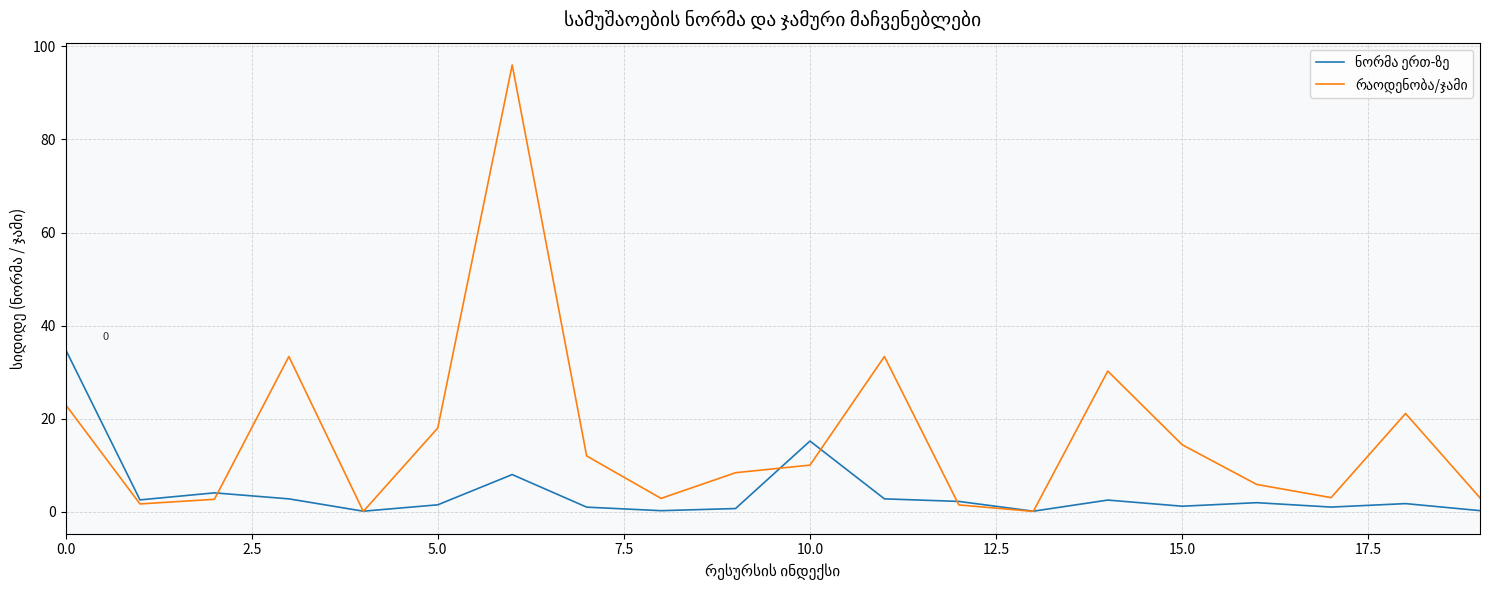

What is the minimum value shown in the chart?

0.1